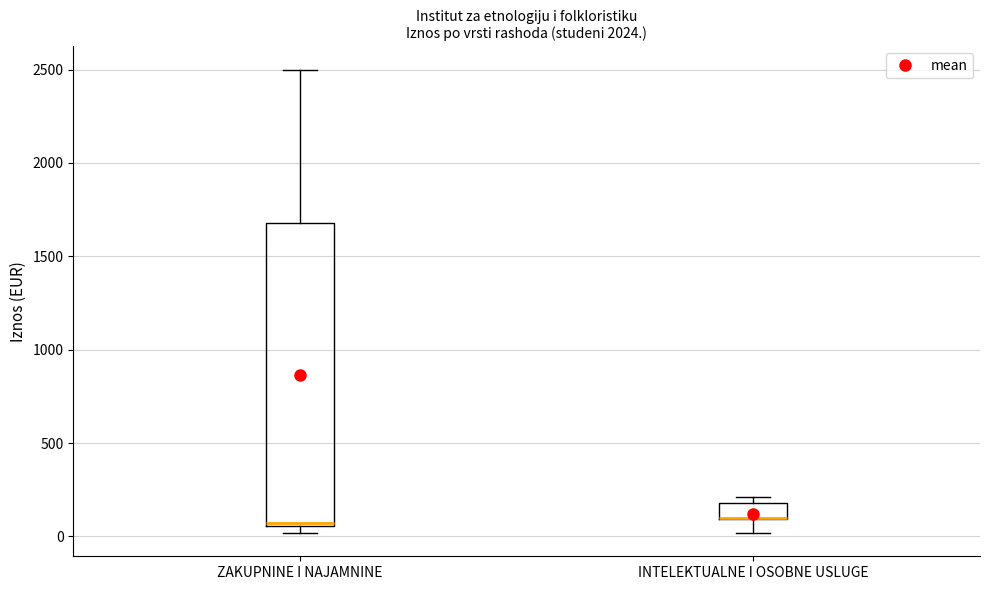

Reading left to right, read every box against the y-axis: the position of its median line, the range the box covers, and the ends of its whiskers. The values are not printed on the chart, so give them approximately, as read against the axis.

ZAKUPNINE I NAJAMNINE: median 50 (just above the box's lower edge), box 50 to 1700, whiskers 0 to 2500
INTELEKTUALNE I OSOBNE USLUGE: median 100 (drawn on the box's lower edge), box 100 to 200, whiskers 0 to 200 (just above the box's upper edge)